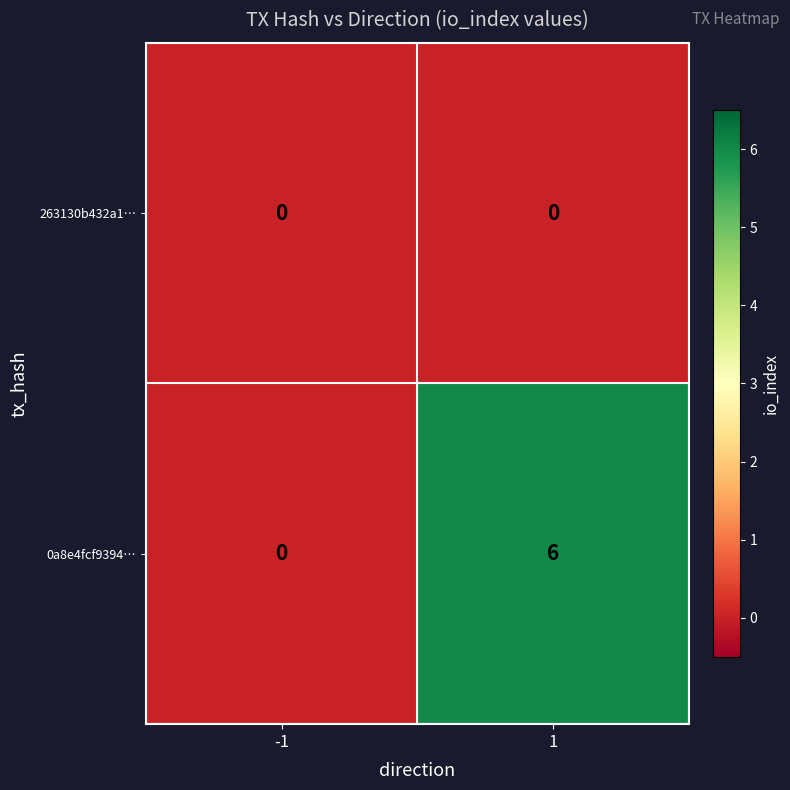

Rank the series by their average value, from lowest to highest.

263130b432a1…, 0a8e4fcf9394…